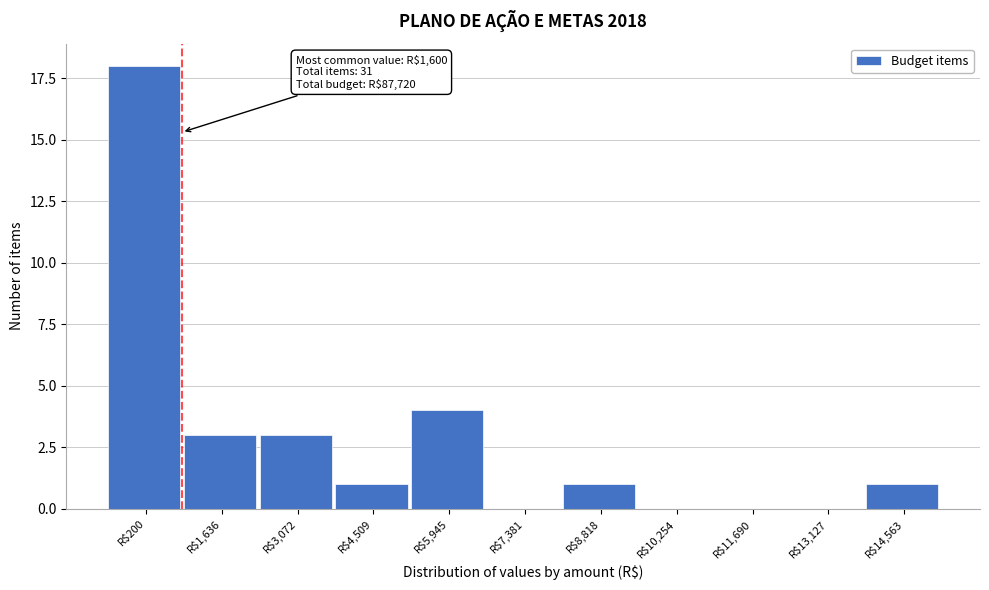

What is the maximum value shown in the chart?

18